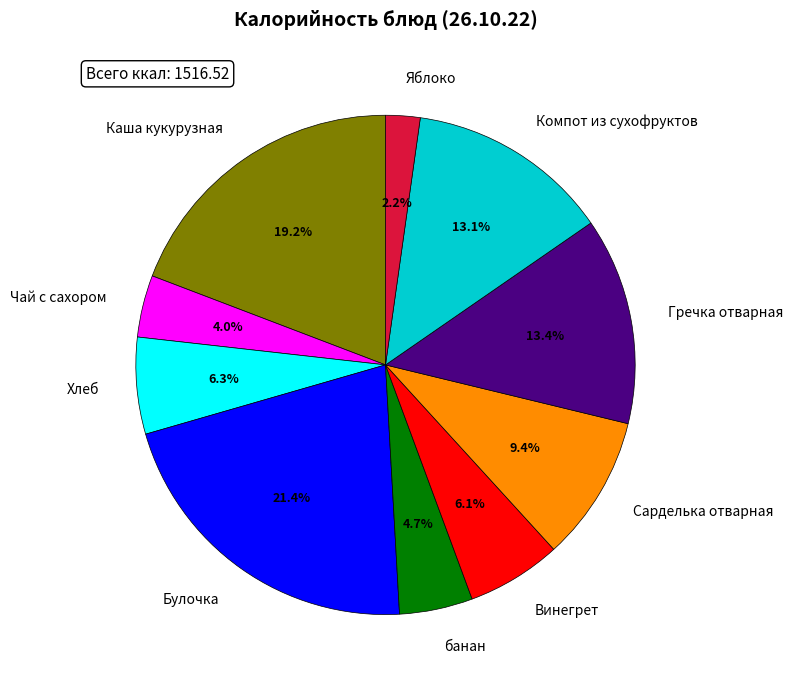

The Яблоко slice represents 2% of the pie. True or false?

True